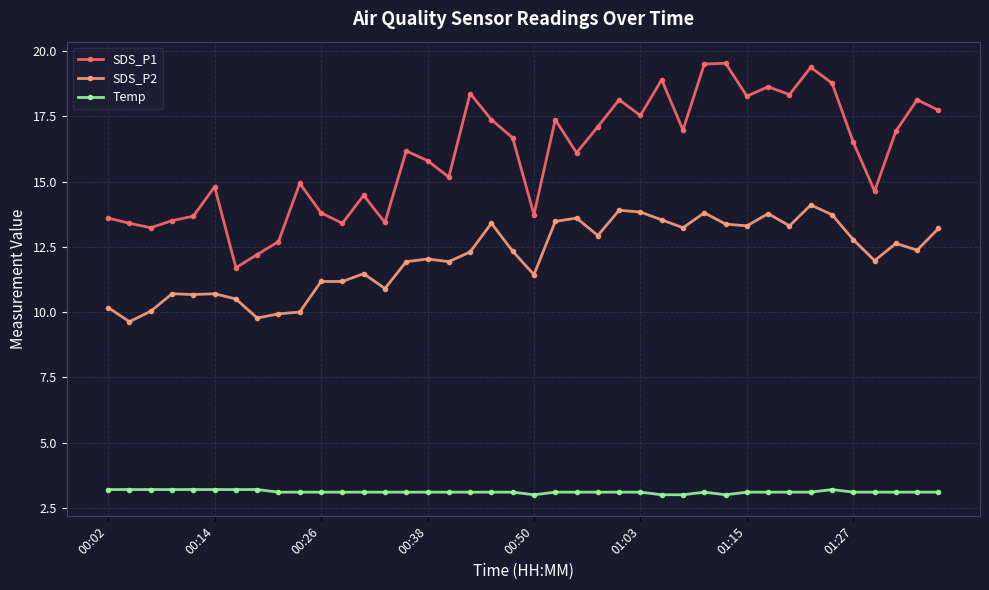

What is the value of the Temp point at the 18th from the left?

3.1